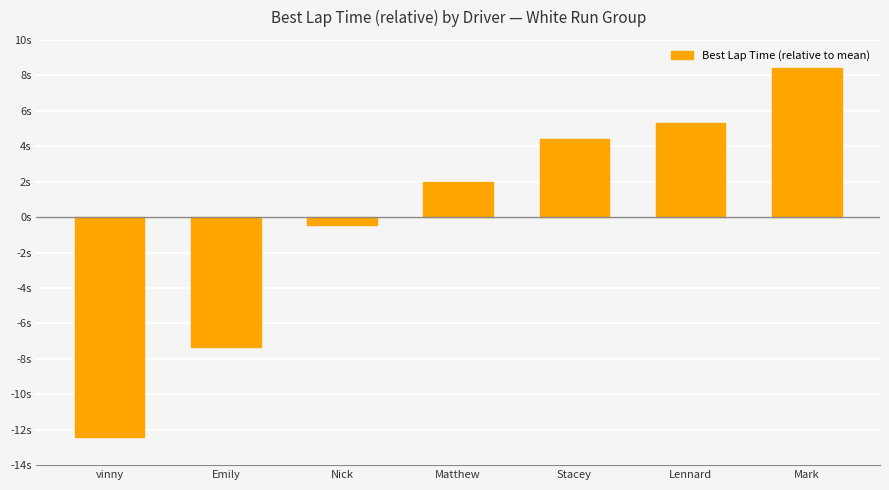

What is the sum of the values at Nick and Mark?

8.0